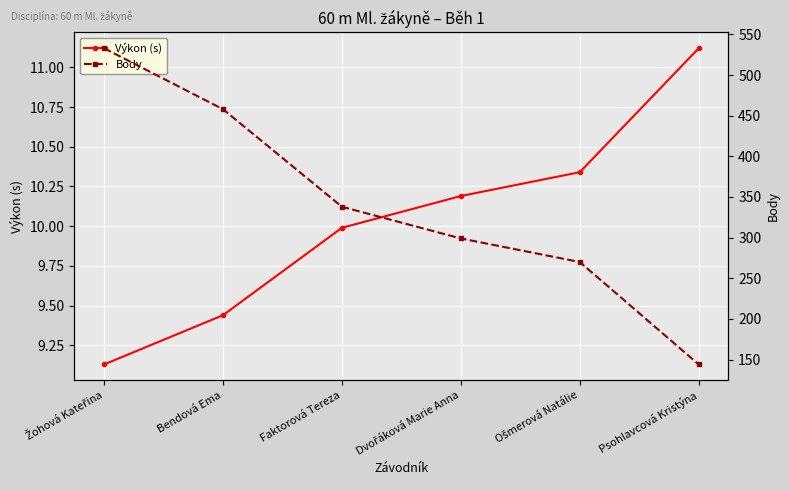

True or false: Body and Výkon (s) cross at least once.

False